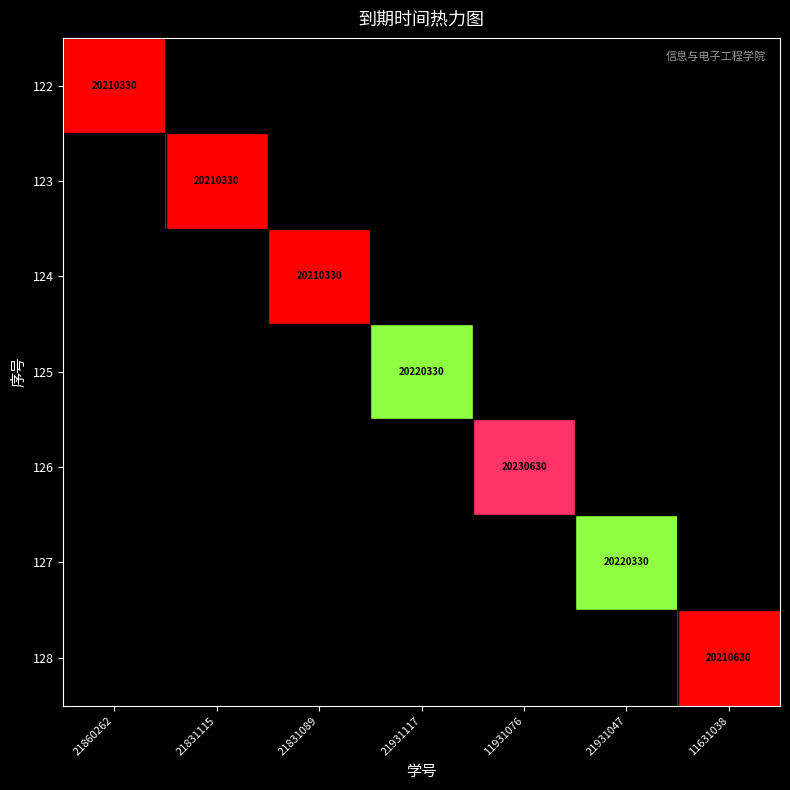

The value of 125 at 21831089 is 10855945. True or false?

False